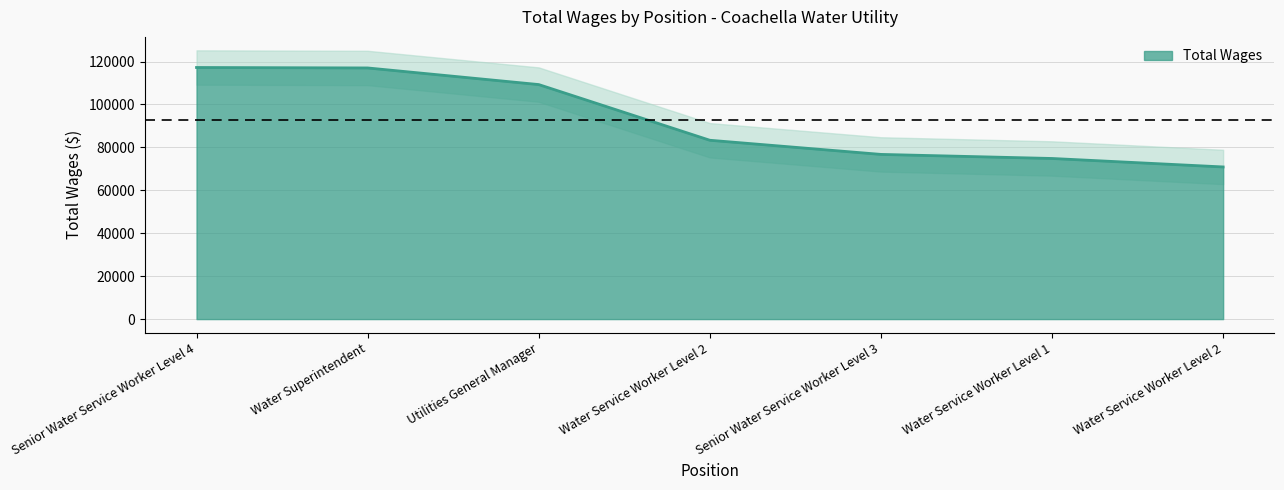

How many lines are shown in the chart?

1